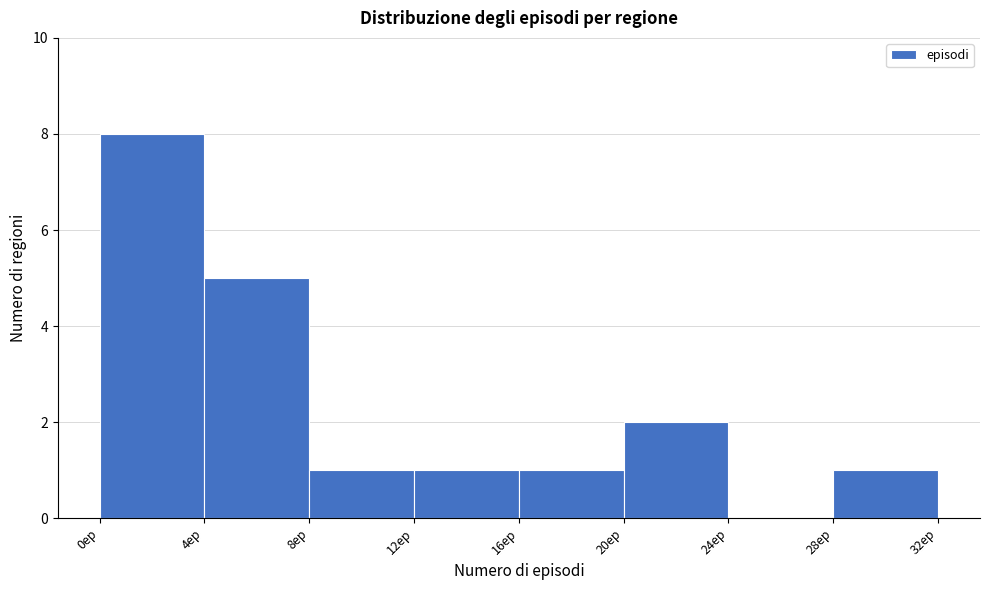

Over which range of the x-axis is the bar tallest?

0 to 4